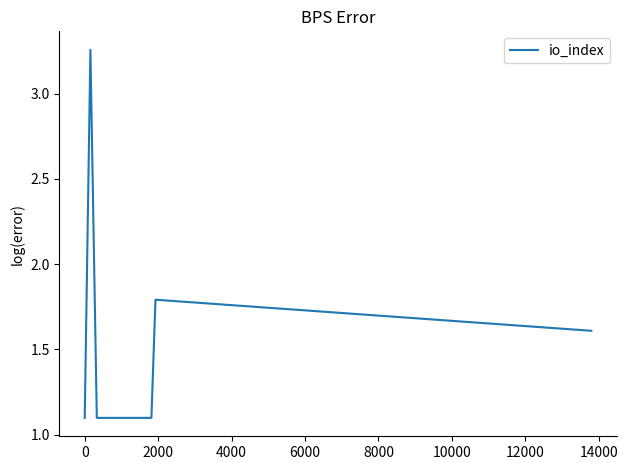

True or false: there are more than 0 points higher than both neighbors.

True